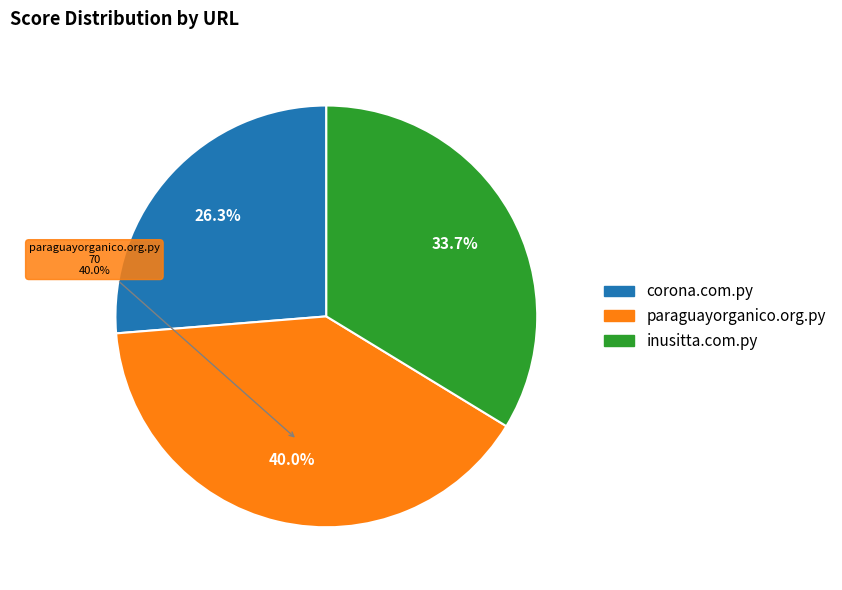

To the nearest percent, what is the average slice percentage?

33%